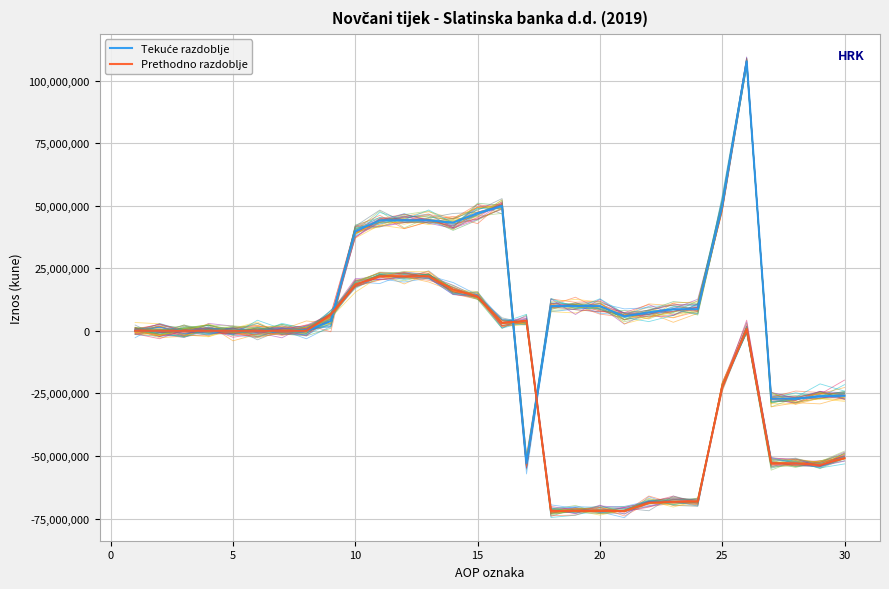

How many negative values does the Tekuće razdoblje series have?

5